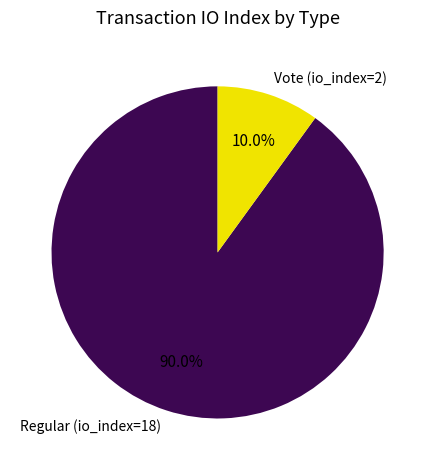

Combined, what portion of the pie is Regular (io_index=18) and Vote (io_index=2)?

100.0%